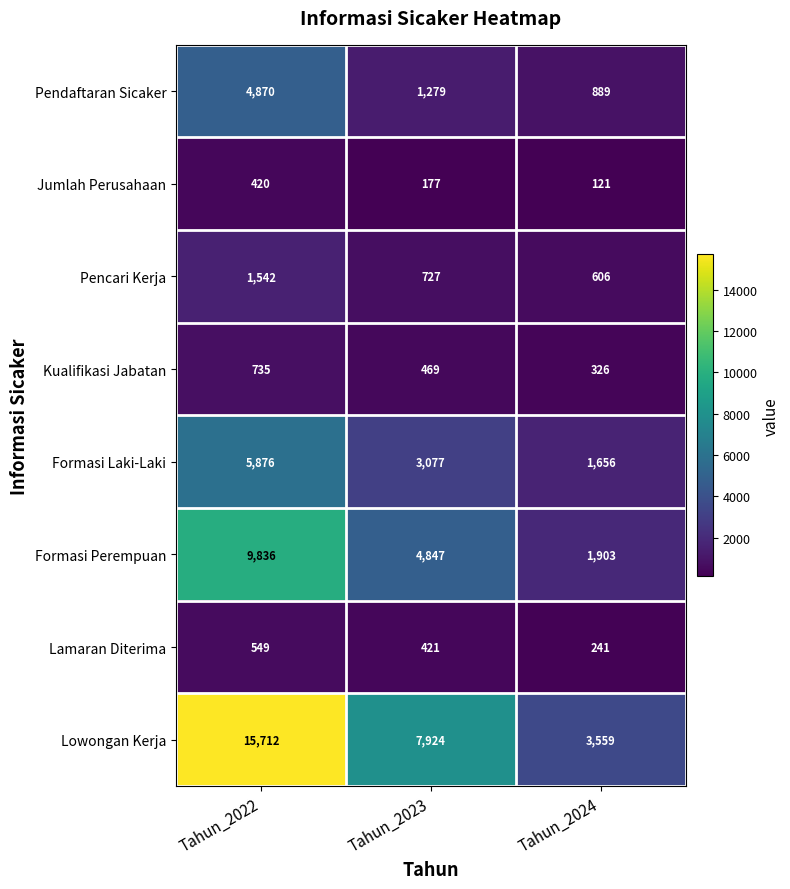

The value of Pendaftaran Sicaker at Tahun_2022 is 4870. True or false?

True